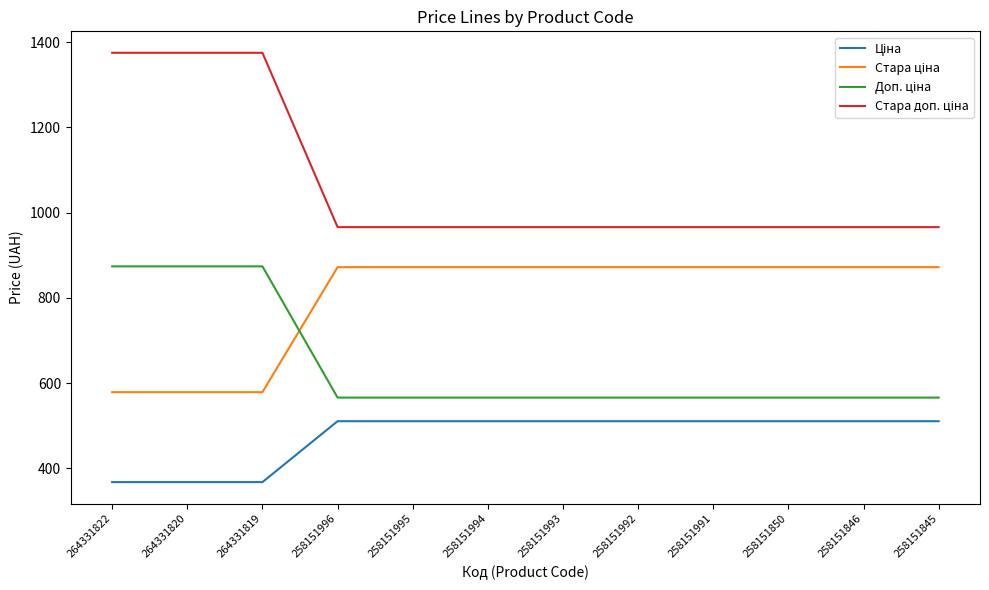

What is the greatest value displayed?

1375.3